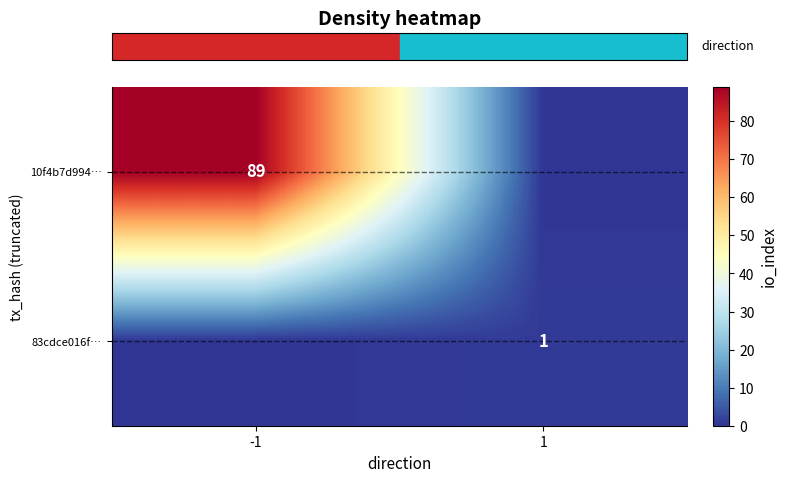

What is the average value of the row_0 series?

44